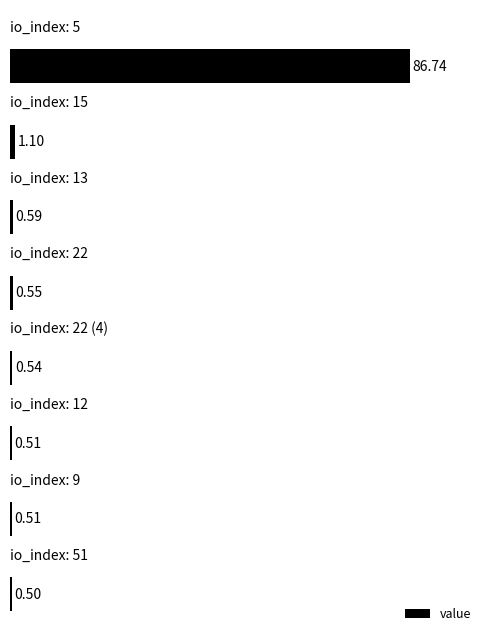

What is the average value?

11.4